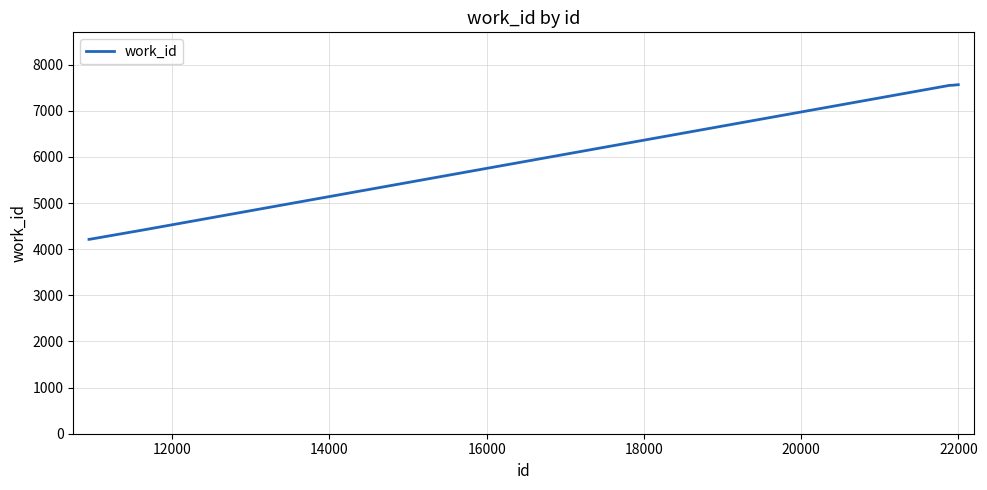

What is the difference between the maximum and minimum values?

3352